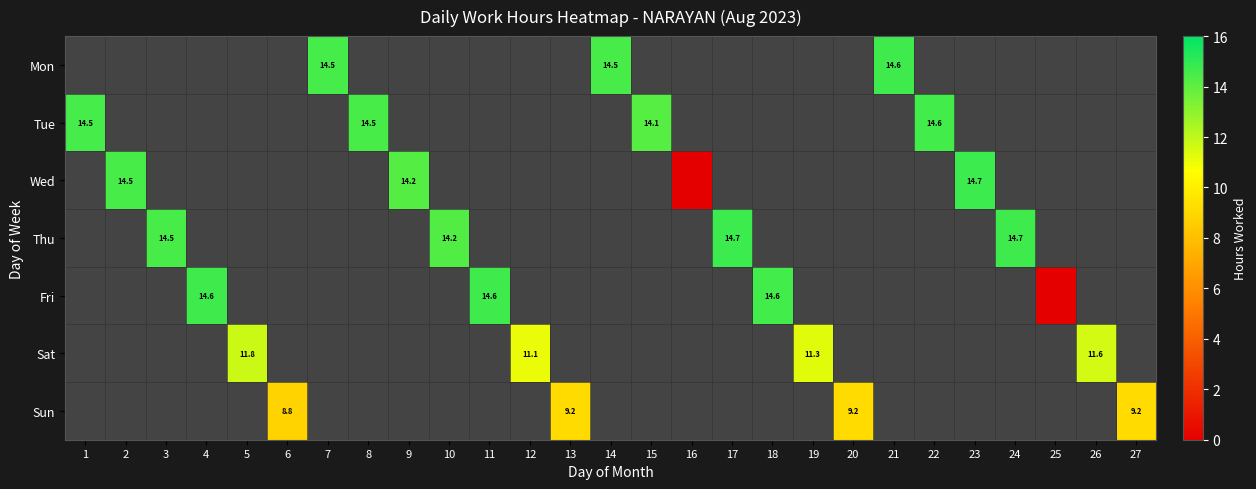

The Fri series shows 4.6 at 4. True or false?

False